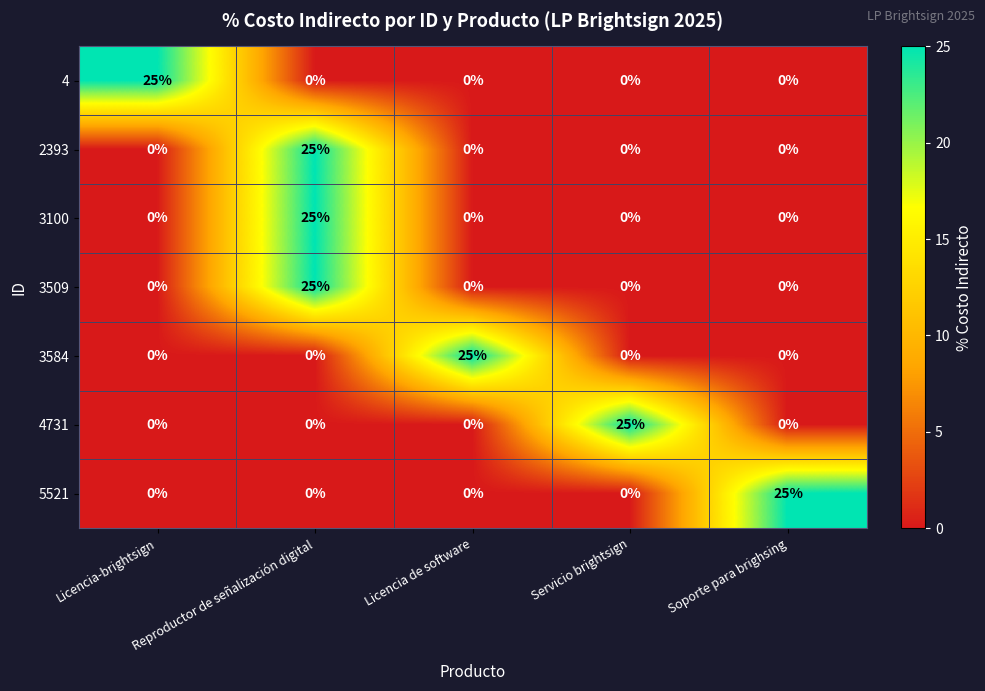

What is the sum of the 3509 values at Soporte para brighsing and Reproductor de señalización digital?

25